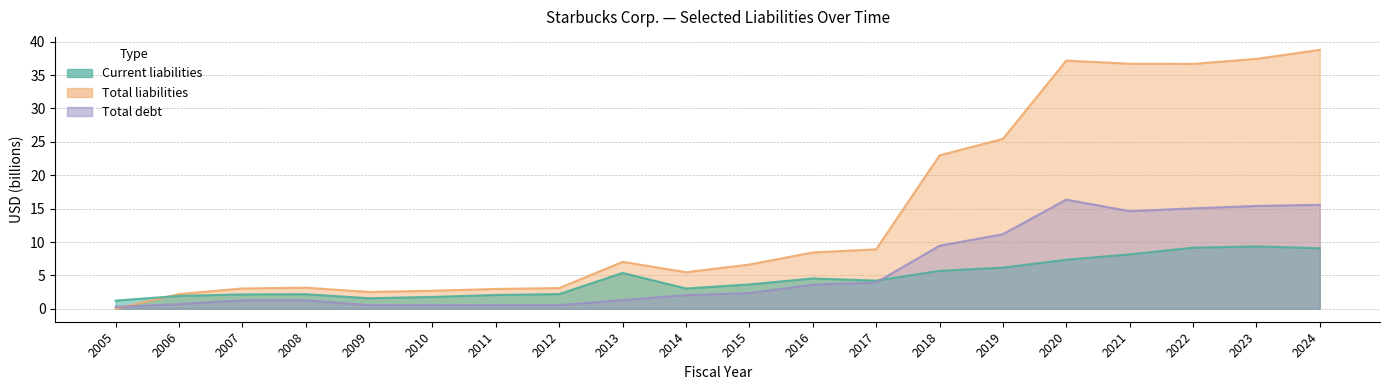

How many lines are shown in the chart?

3